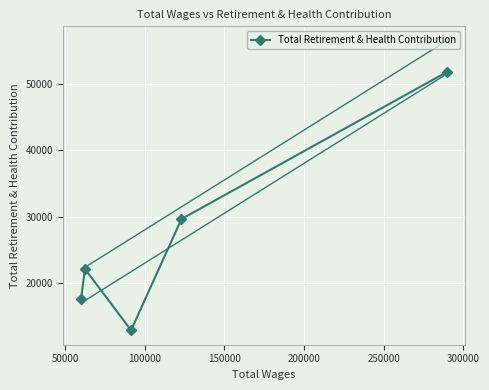

What is the value of the Total Retirement & Health Contribution point at the 5th from the left?

51767